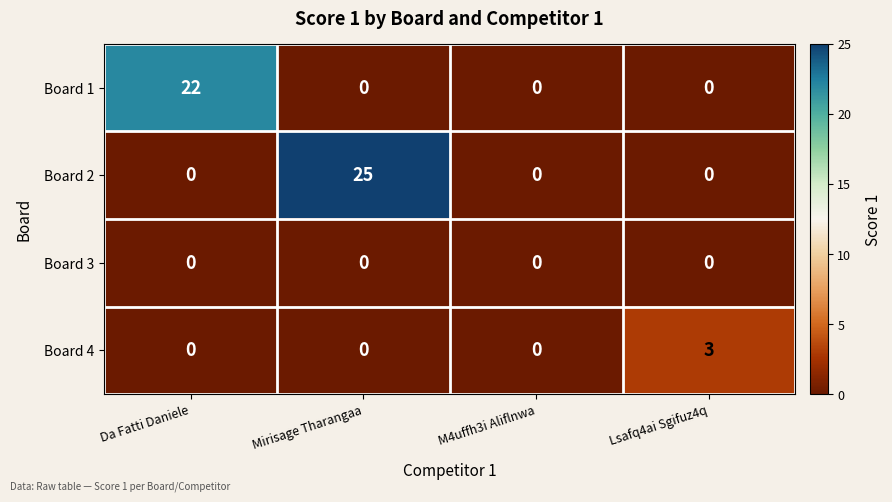

True or false: Board 3 has a value of 0 at M4uffh3i Aliflnwa.

True